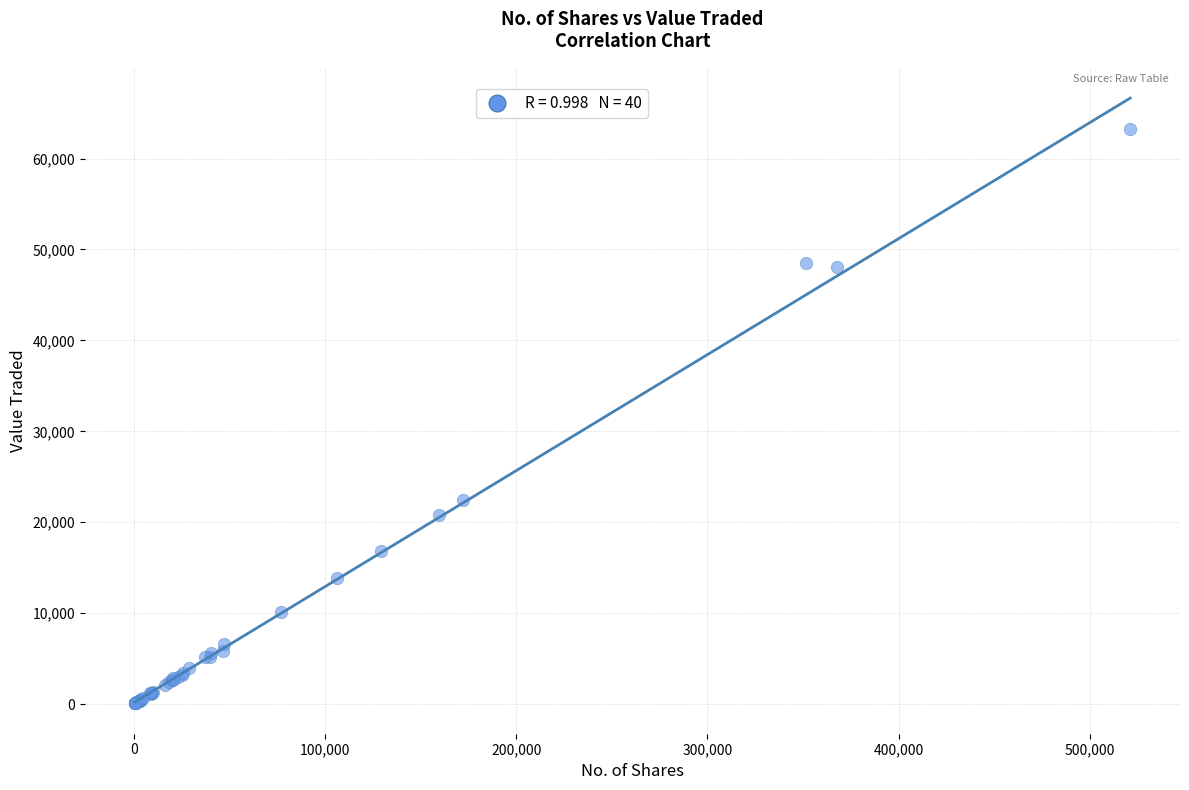

What Y value in the scatter plot is closest to 31666?

22405